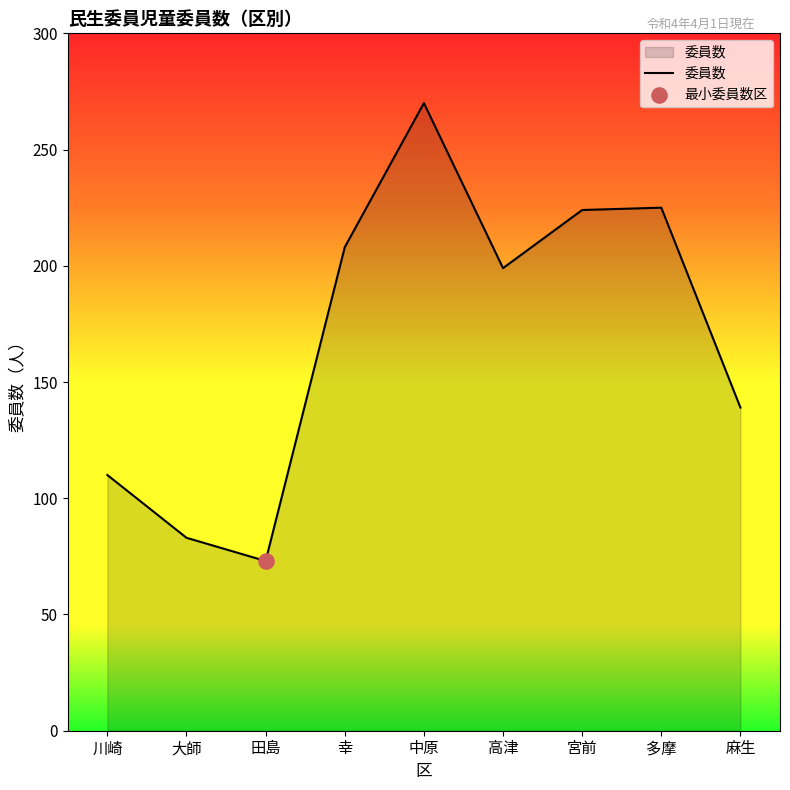

Which has a higher value, 宮前 or 川崎?

宮前